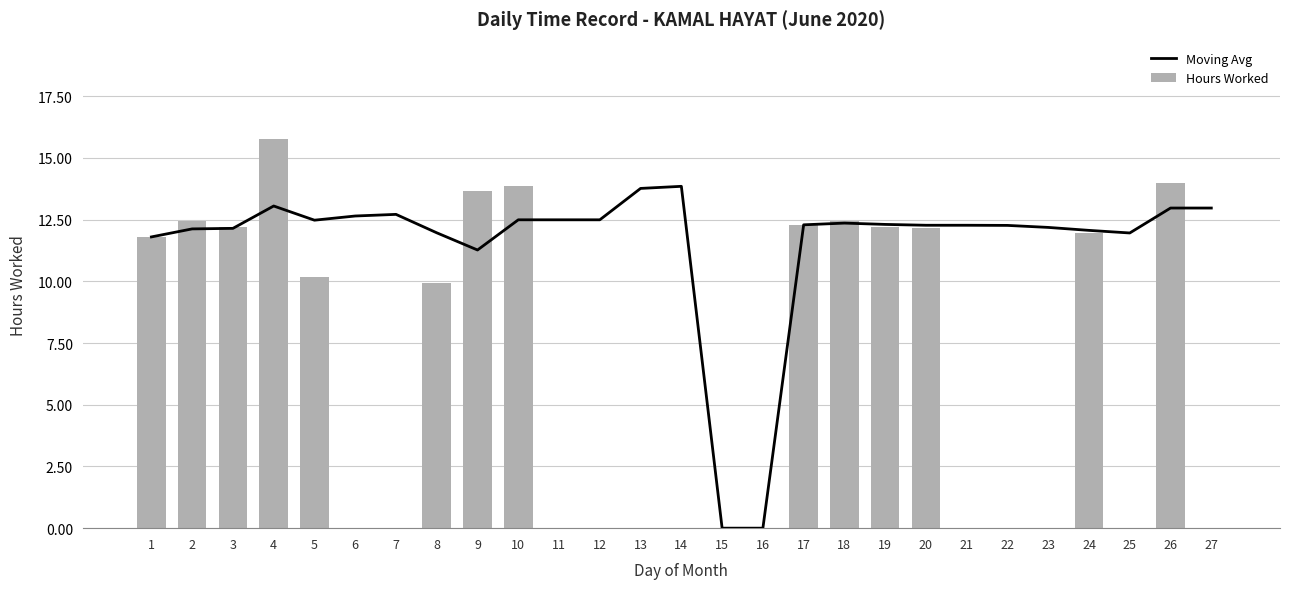

Which has a higher value, 22 or 10?

10